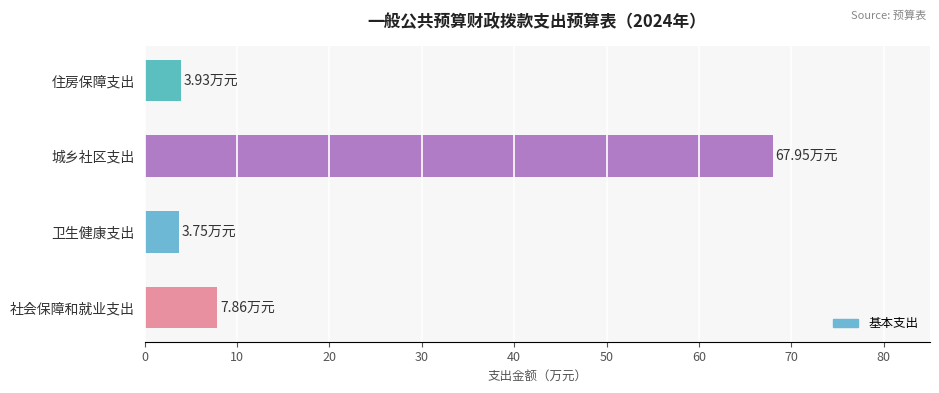

What is the average value?

20.9